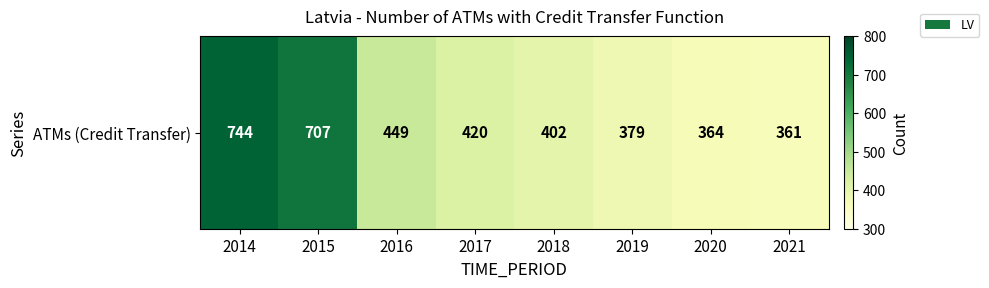

Reading right to left, extract all data points from this chart.

2021=361	2020=364	2019=379	2018=402	2017=420	2016=449	2015=707	2014=744